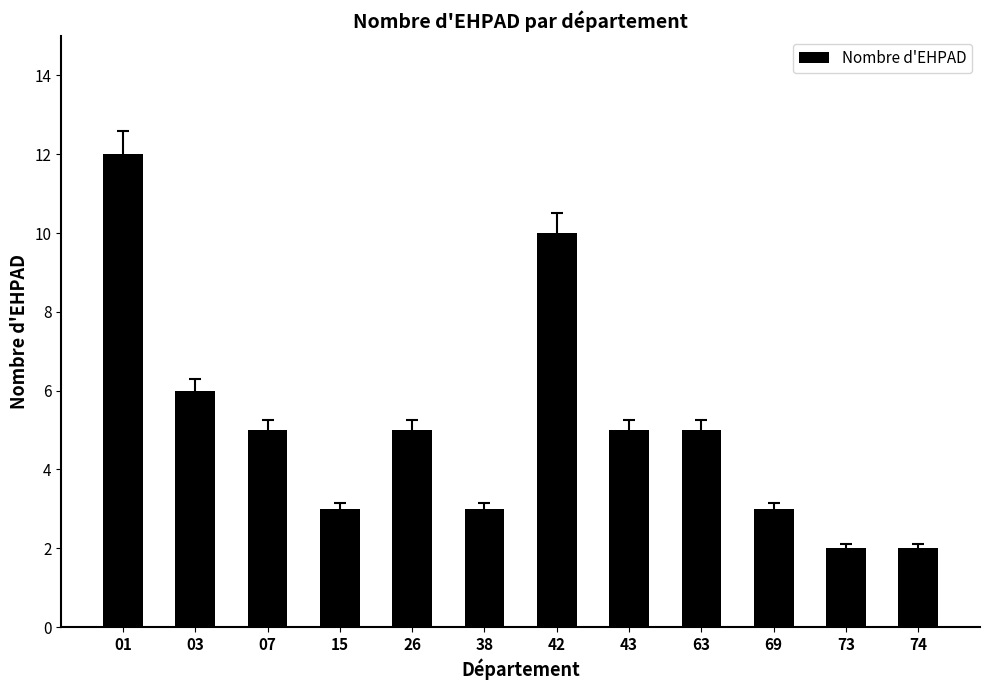

What is the sum of all values?

61